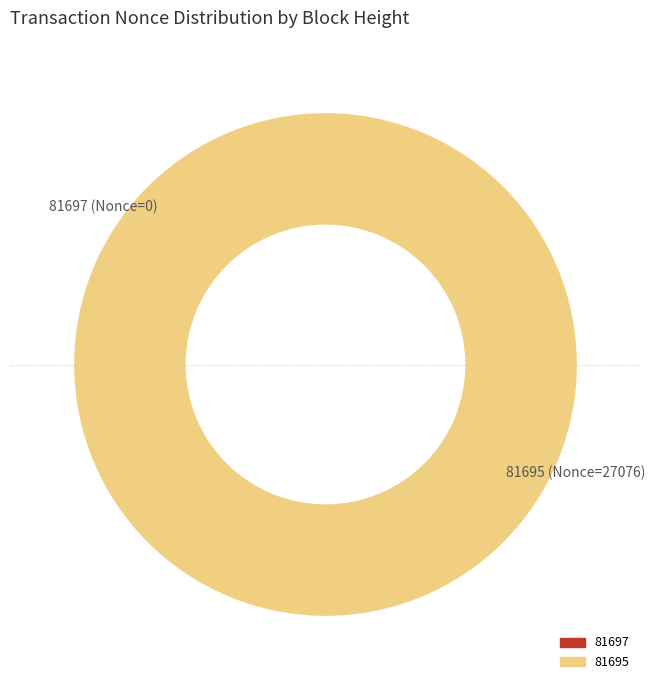

How many segments does this pie chart have?

2